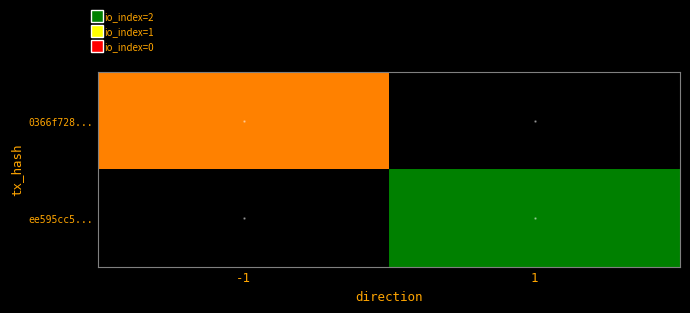

List the series in order of their overall mean, highest first.

0366f728..., ee595cc5...